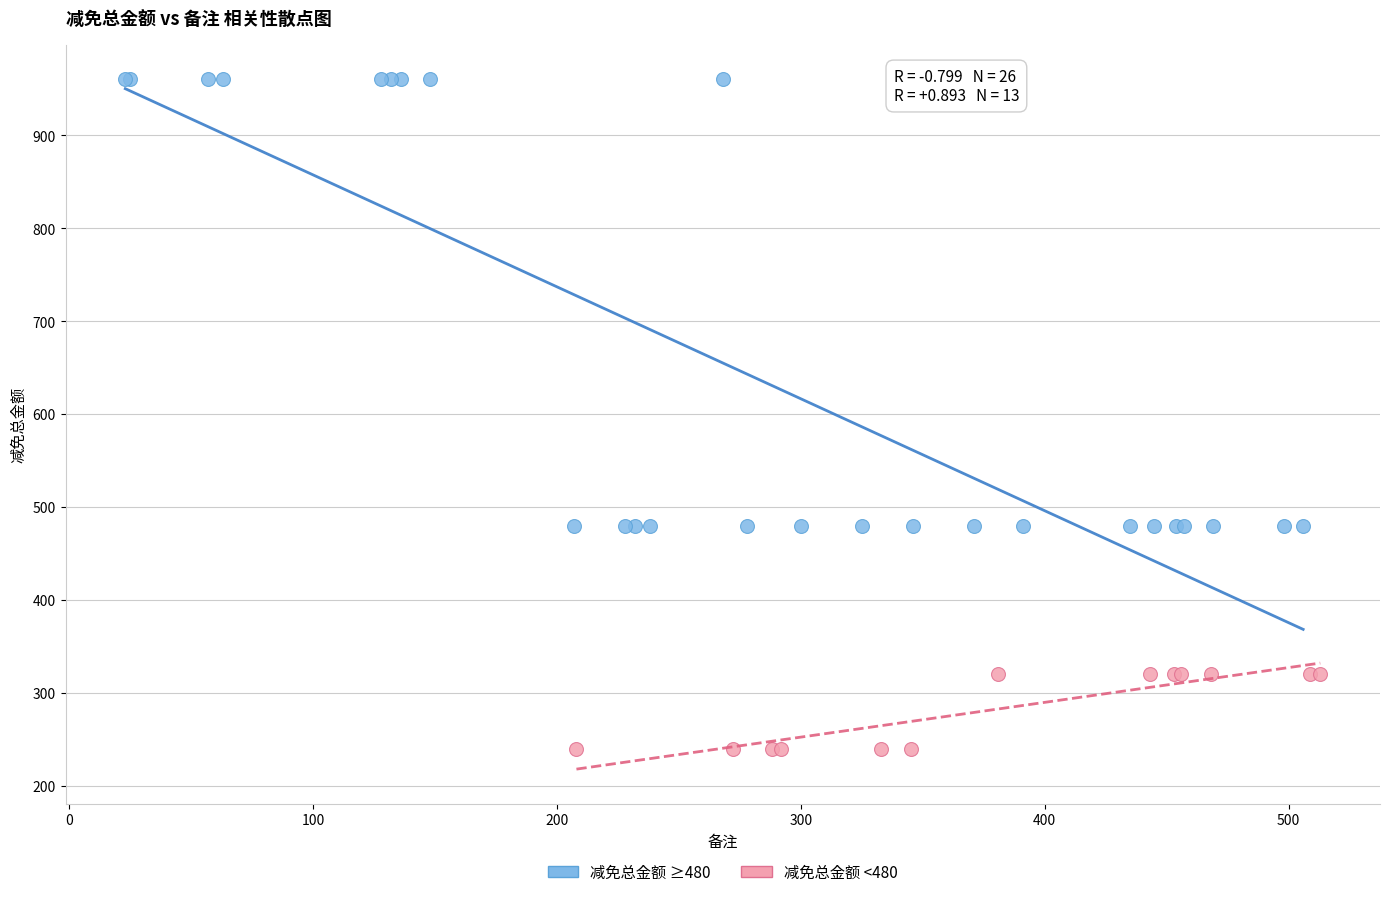

Which series has the widest spread of Y values?

减免总金额 ≥480